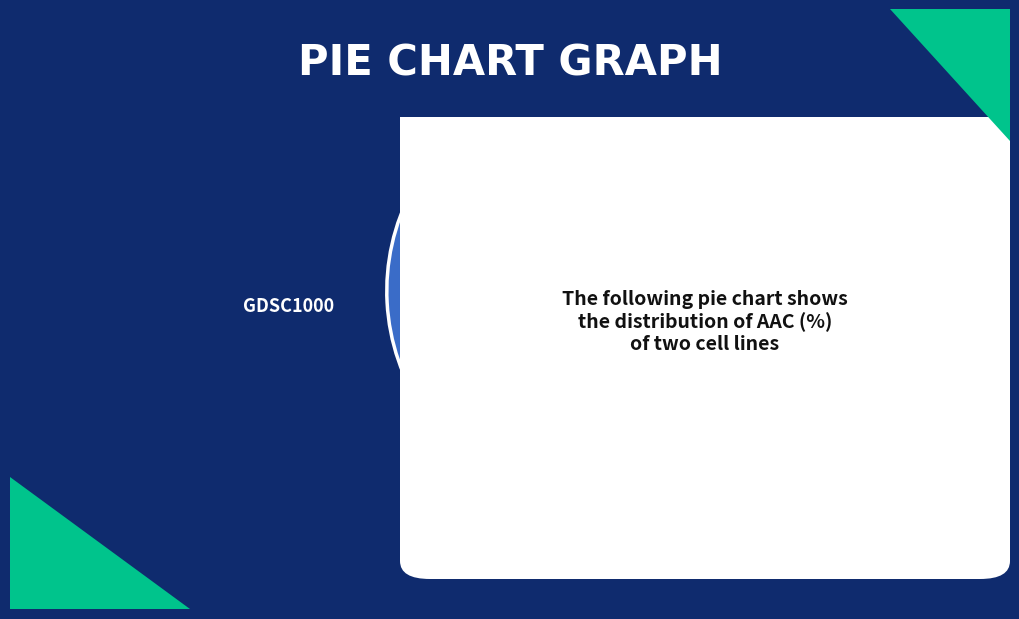

Does any single category account for the majority?

Yes